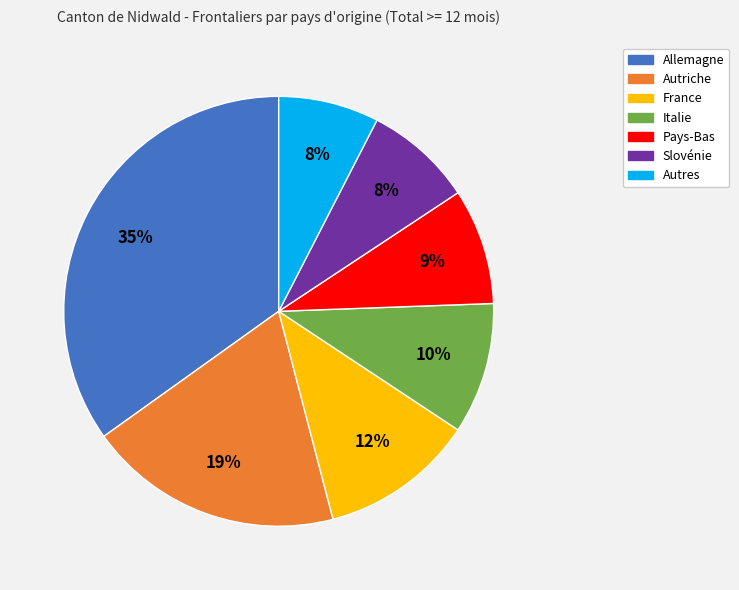

Is there any slice that represents more than half of the pie?

No